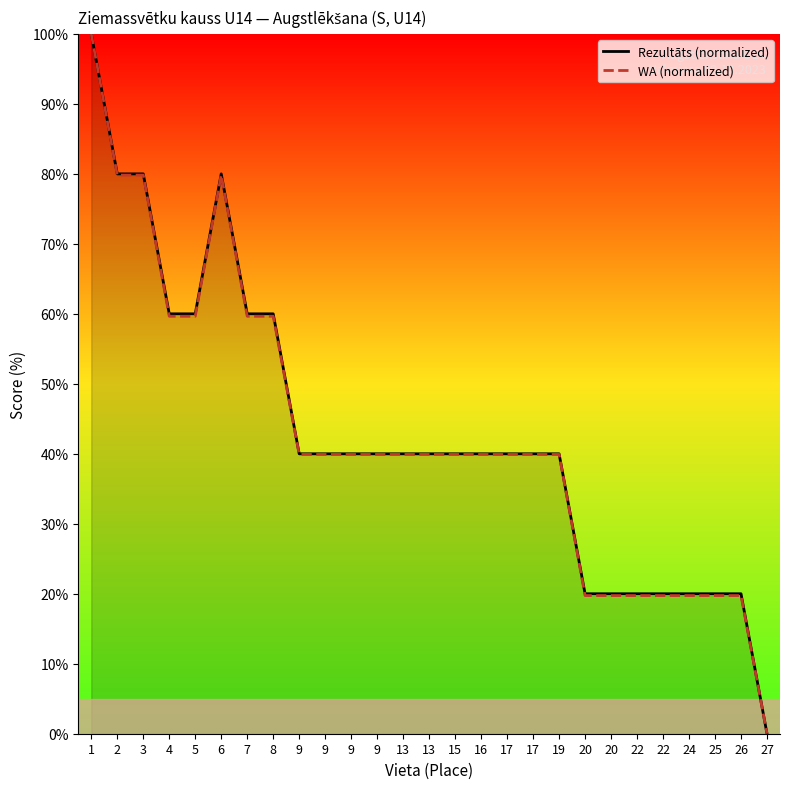

List the series in order of their peak value, lowest first.

Rezultāts (normalized), WA (normalized)